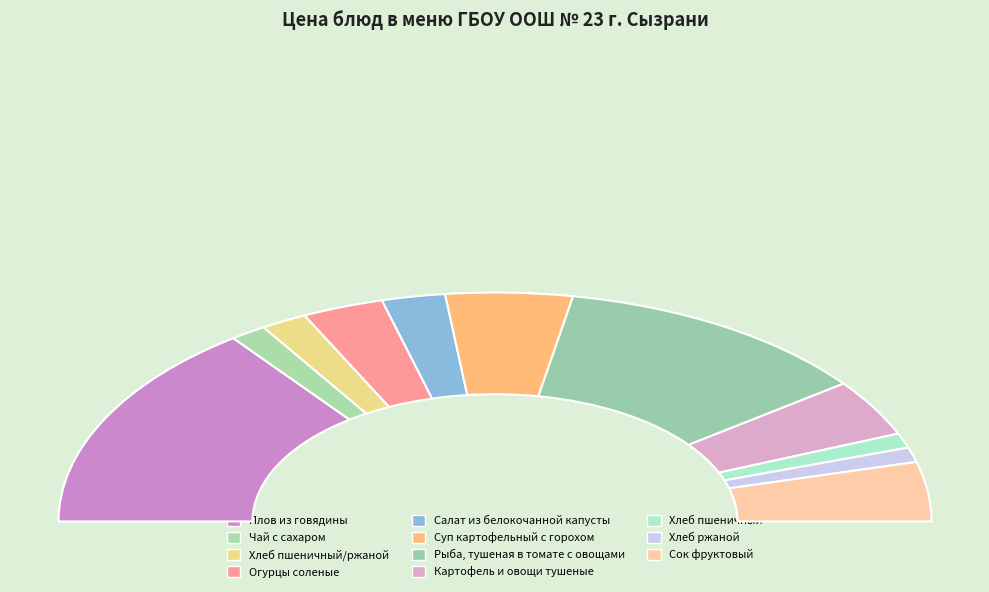

Do Чай с сахаром and Рыба, тушеная в томате с овощами together represent more than half of the pie?

No